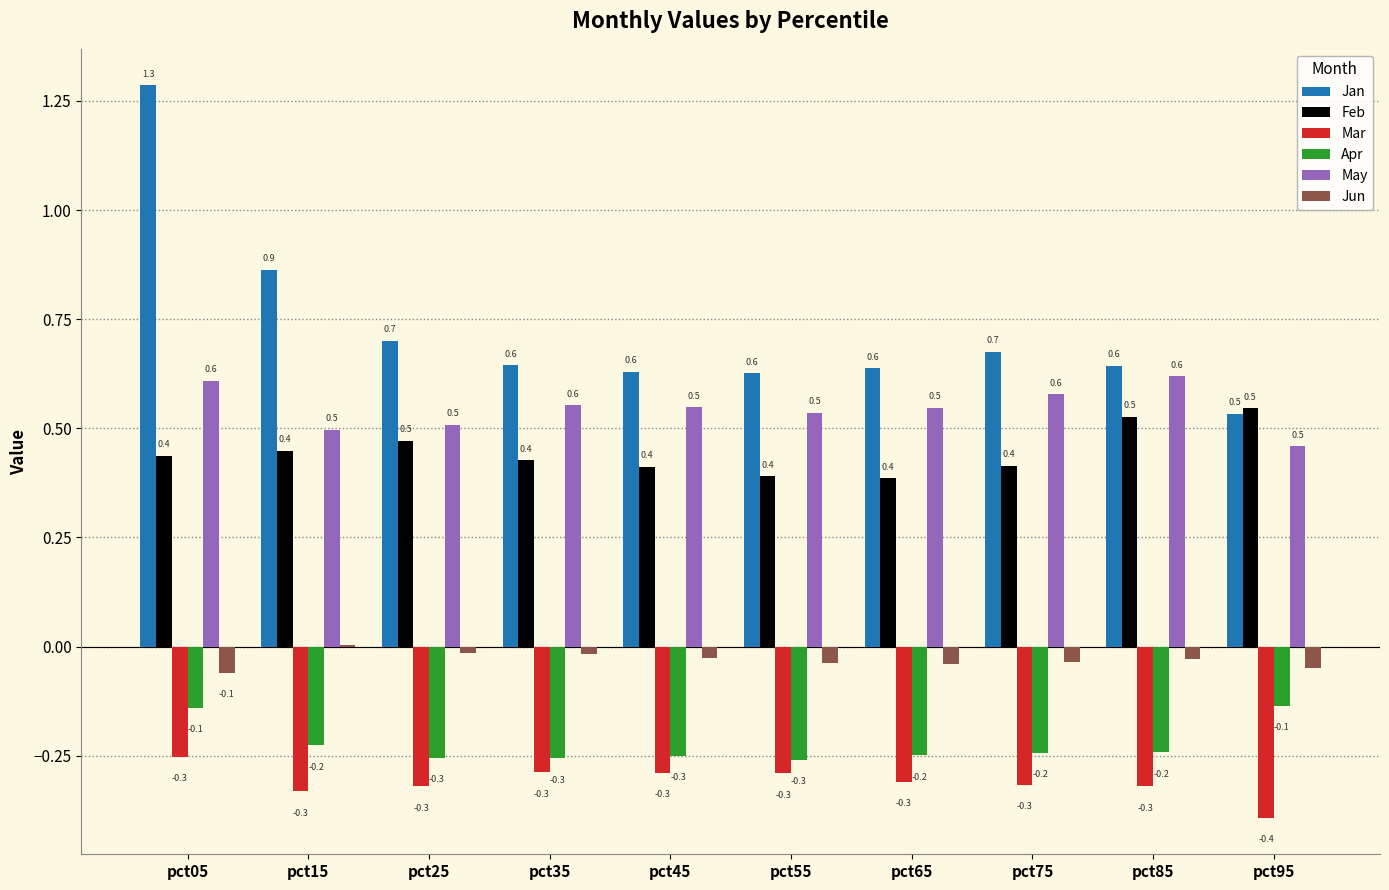

What value does the Apr series have at pct55?

-0.3